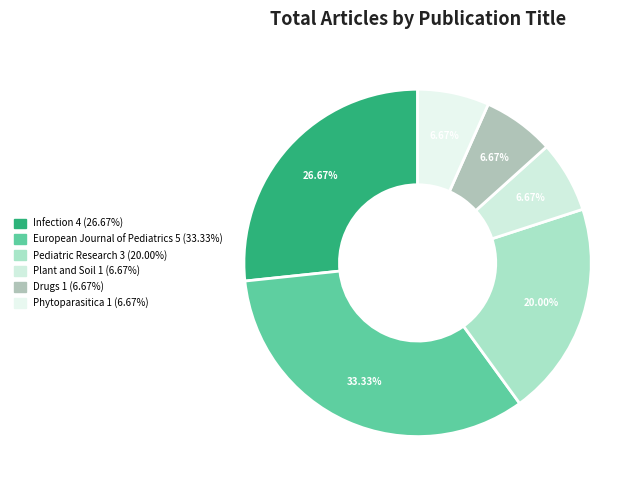

How many segments does this pie chart have?

6